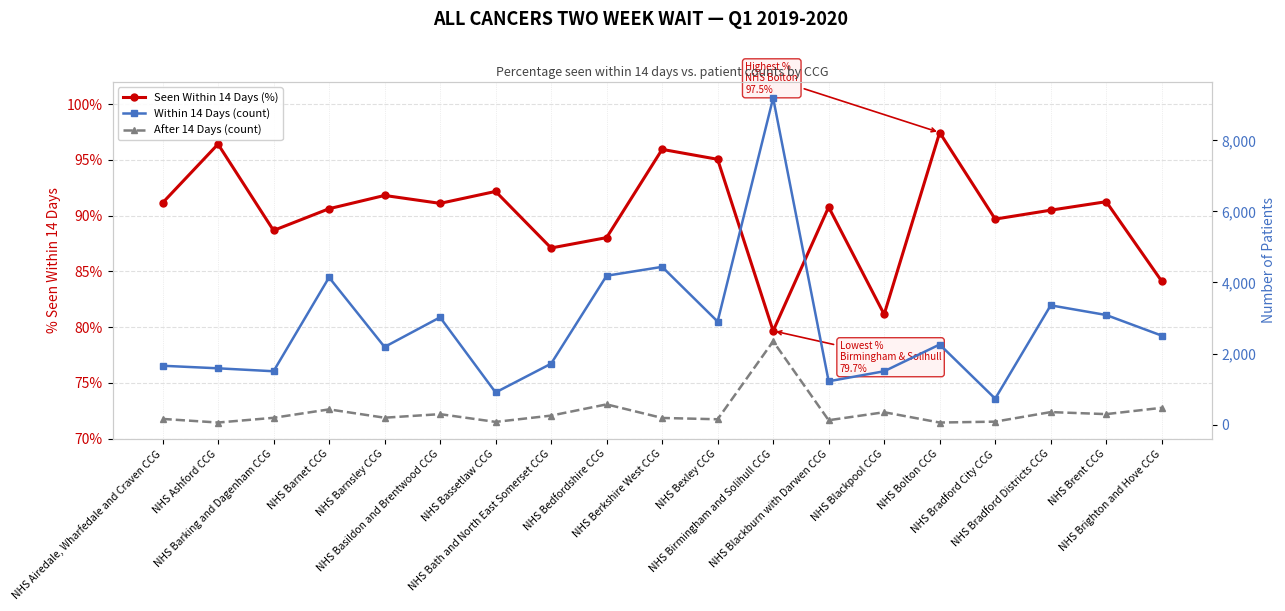

True or false: Seen Within 14 Days (%) has more than 2 points higher than both neighbors.

True